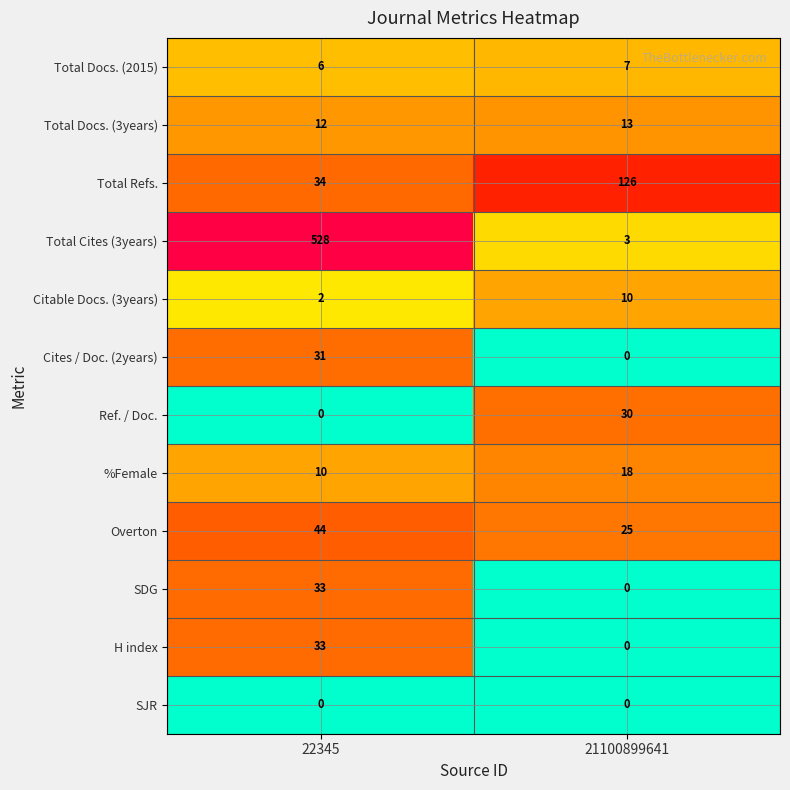

What is the sum of the Ref. / Doc. values at 21100899641 and 22345?

30